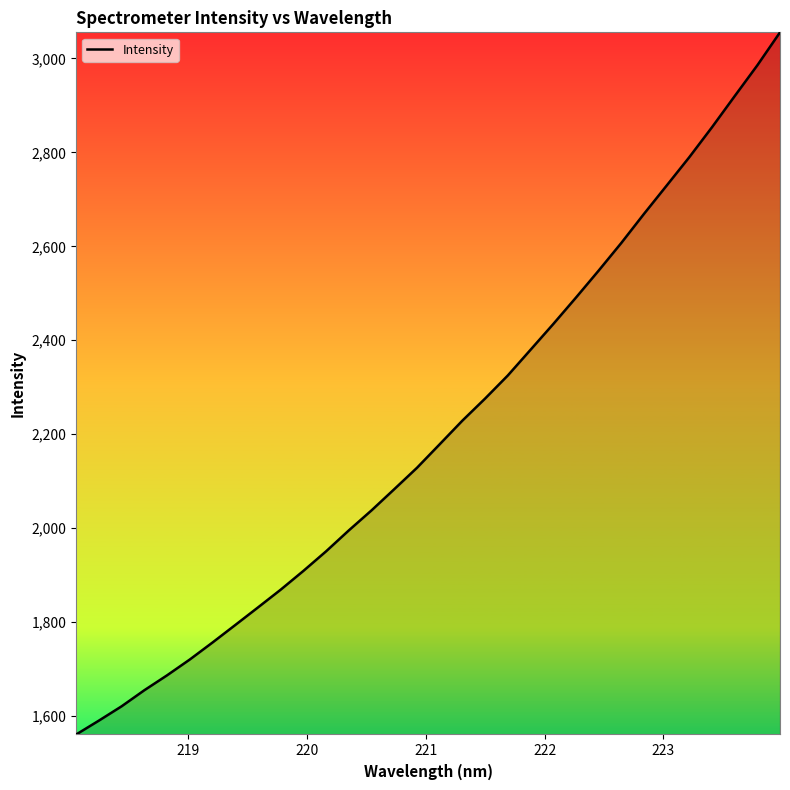

How many series are shown in this chart?

1